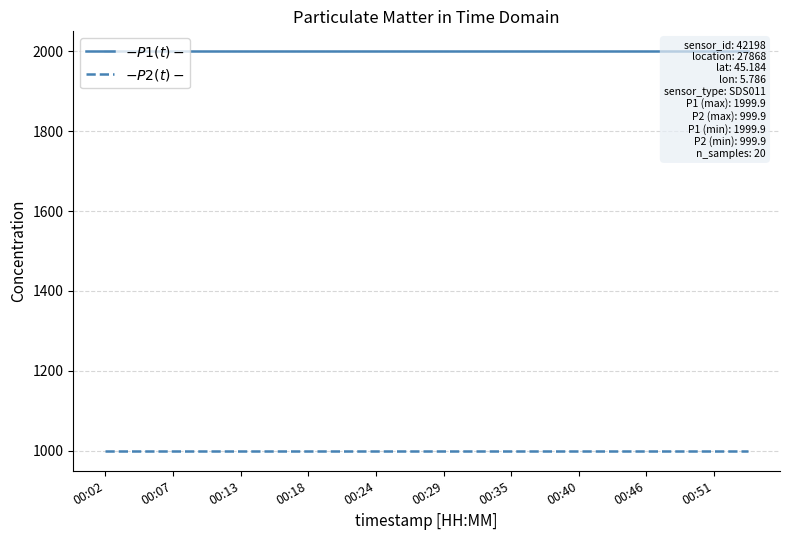

Read the $-P2(t)-$ value at 00:18.

999.9